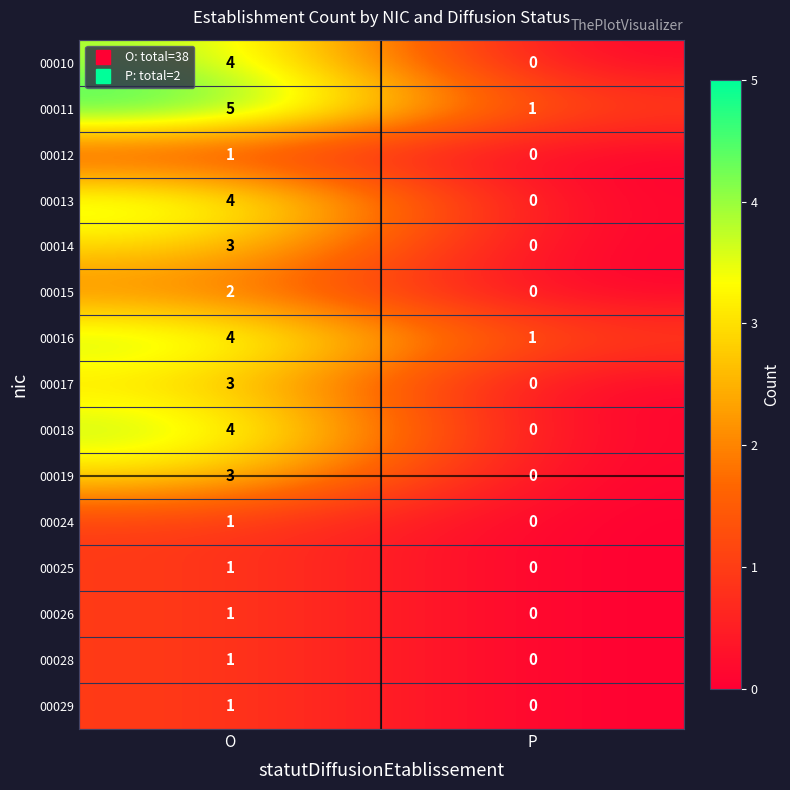

What is the sum of all 00018 values?

4